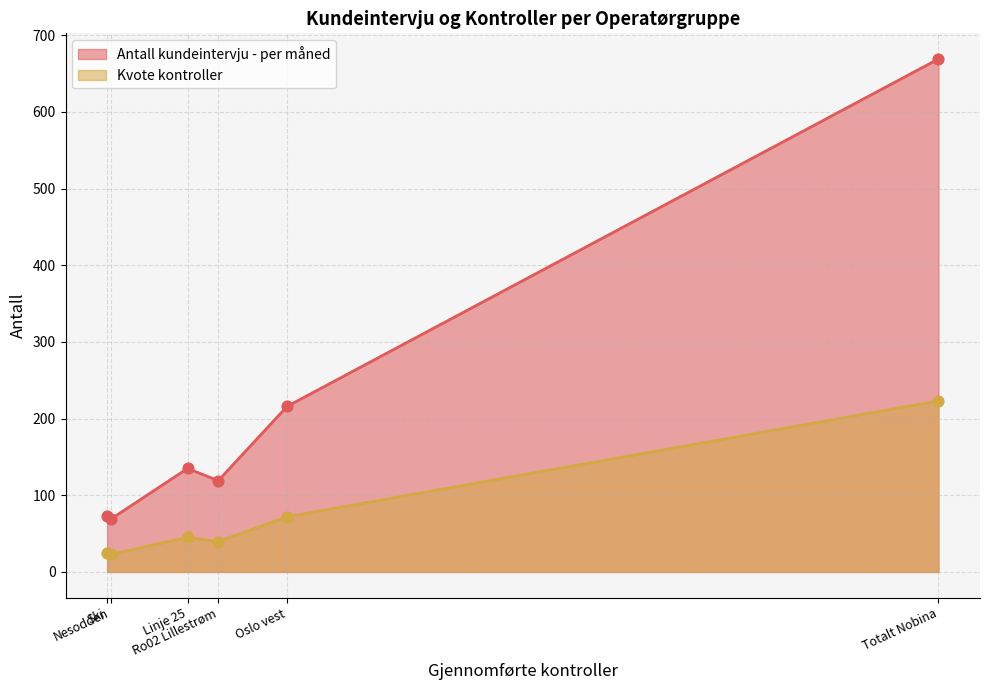

Which series has the largest Y range (max minus min)?

Antall kundeintervju - per måned